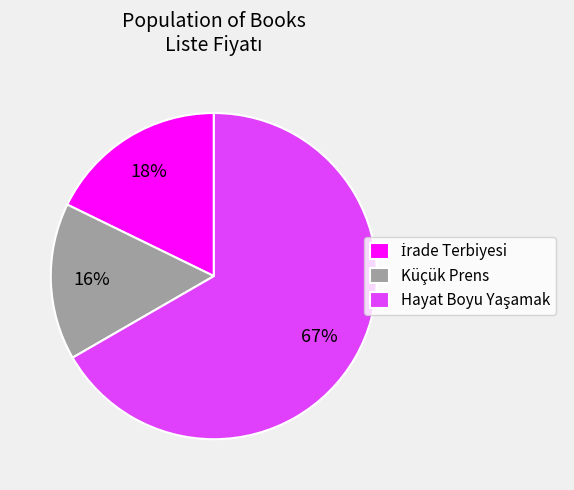

True or false: Küçük Prens accounts for 16% of the total.

True